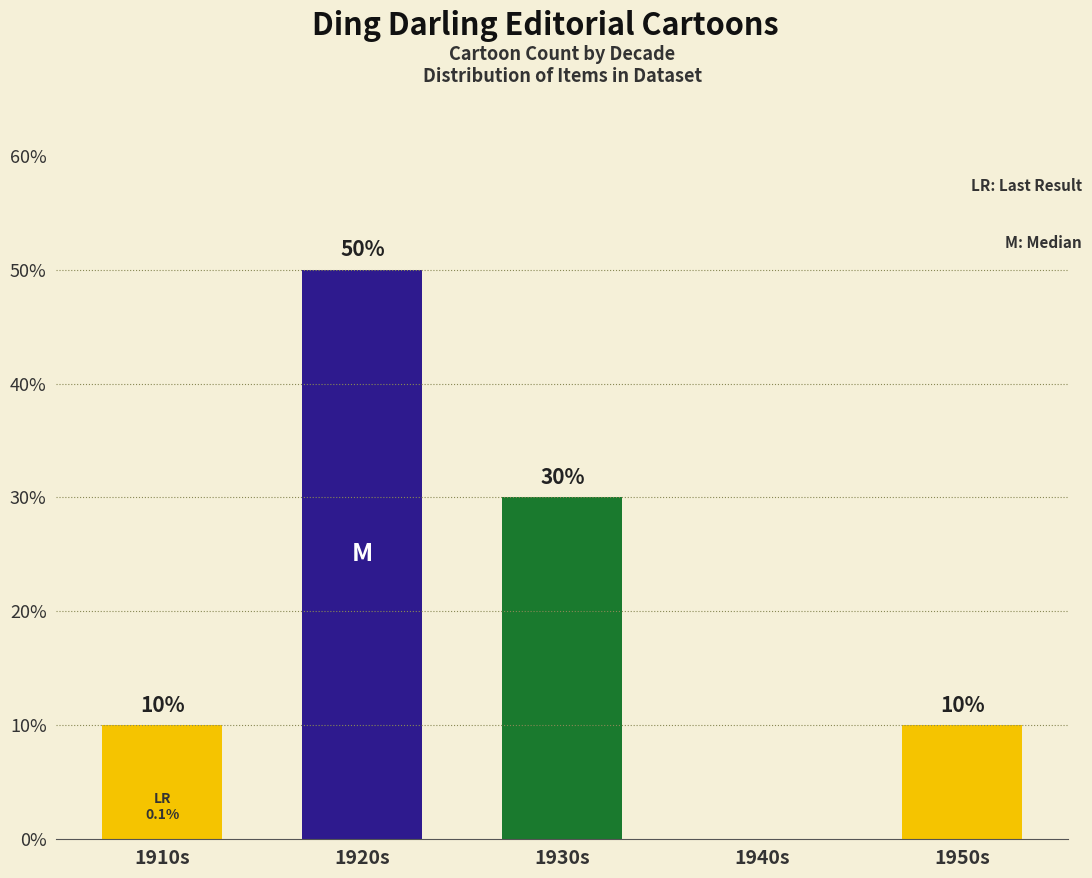

The chart shows a value of 0 at 1940s. True or false?

True